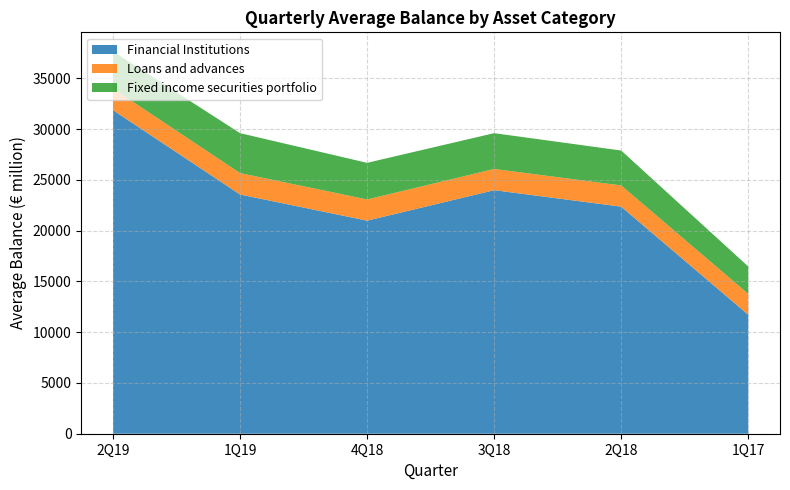

At which category is the sum across all series the highest?

2Q19